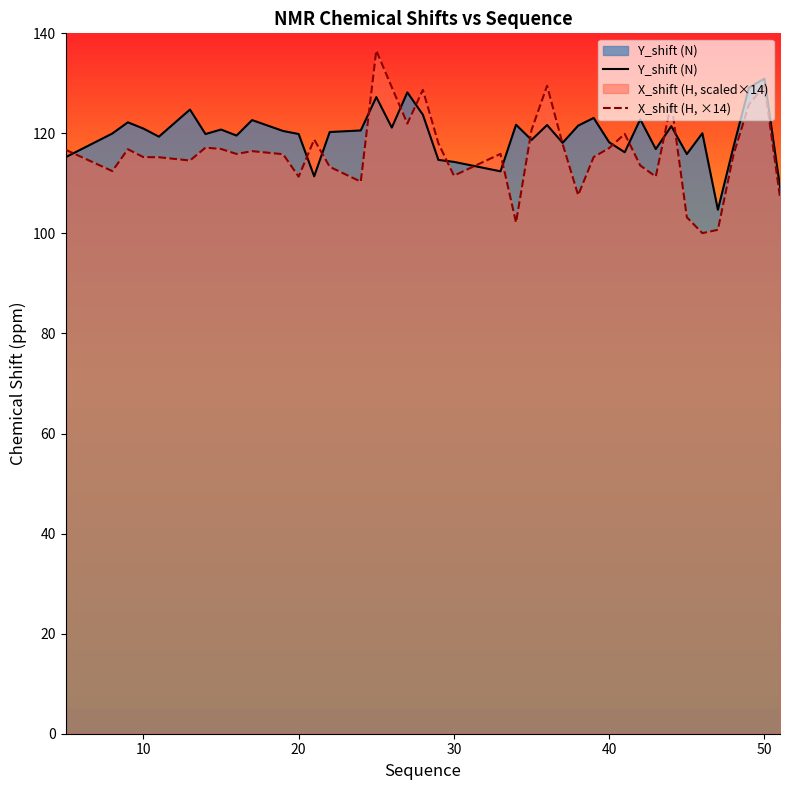

What is the highest value of the X_shift (H, ×14) series?

136.6